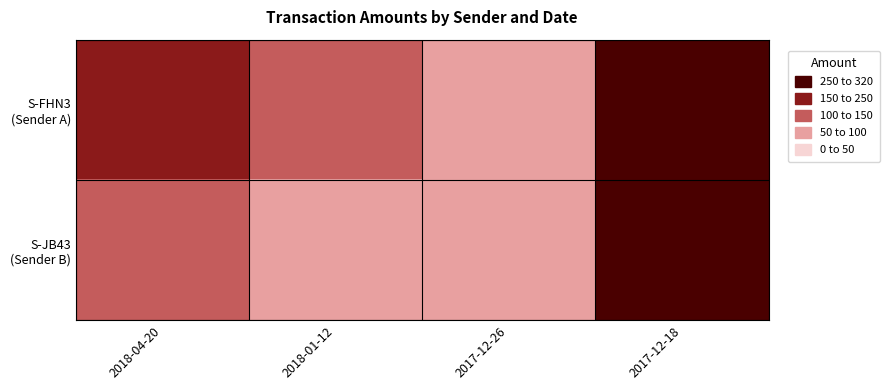

How many categories are shown in the chart?

4